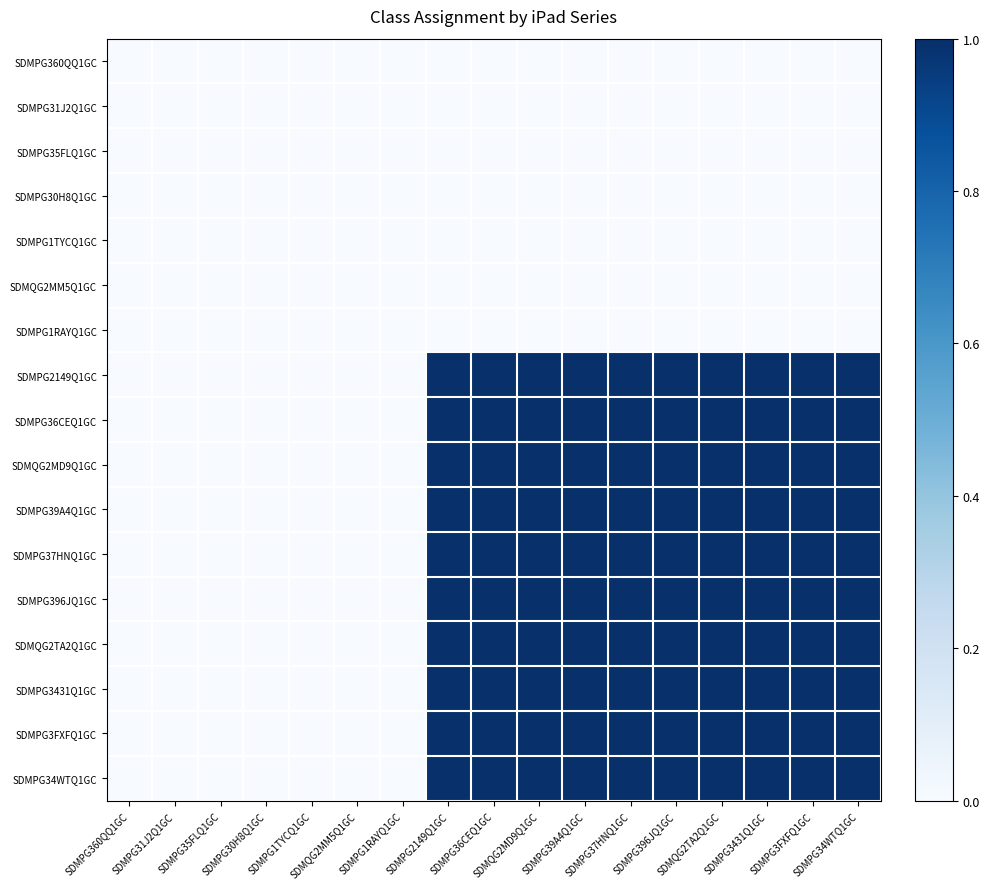

What is the maximum value shown in the chart?

1